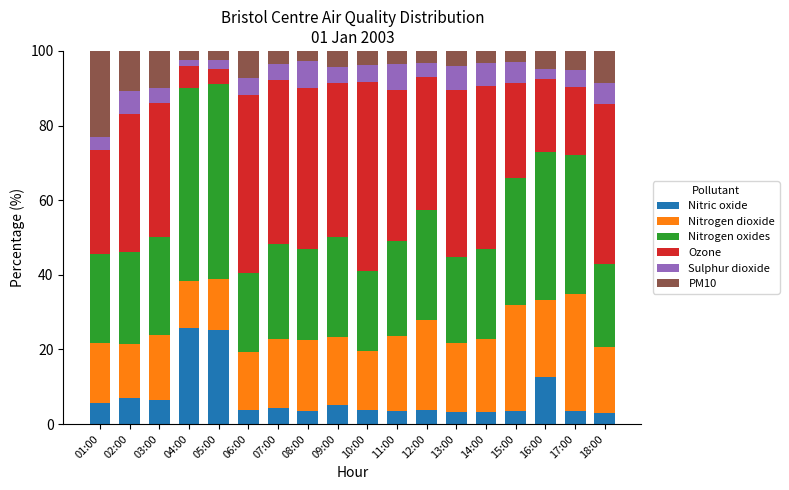

What is the total value across all series at 02:00?

100.0